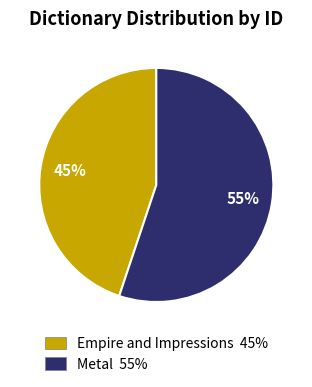

To the nearest percent, what is the difference between the Metal and Empire and Impressions slice percentages?

10%